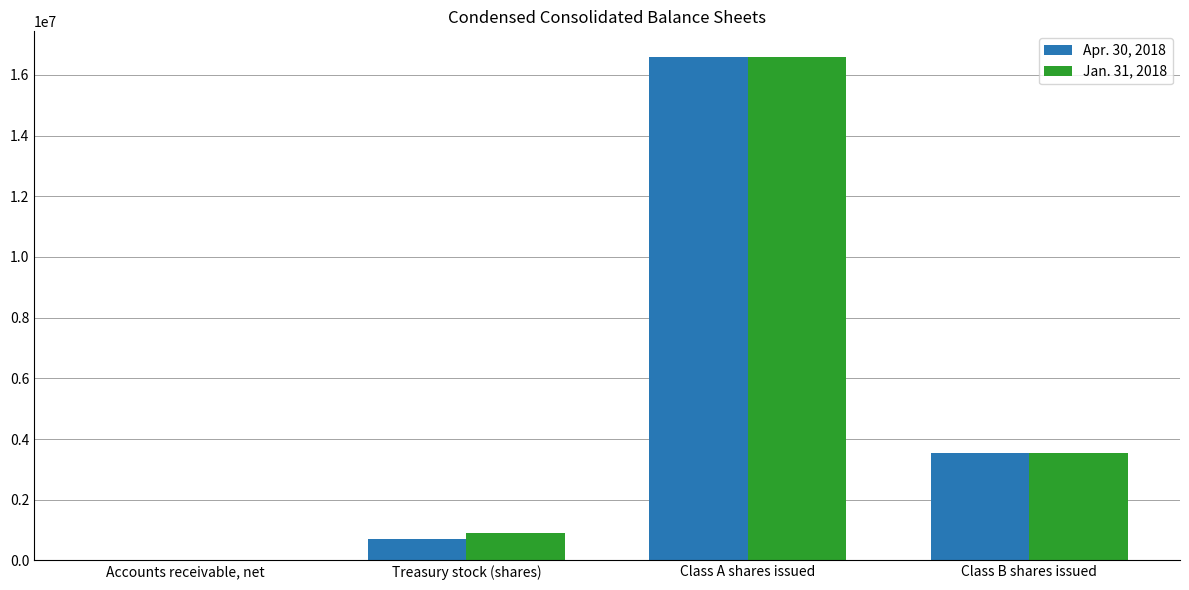

Reading right to left, extract all data points from this chart.

Apr. 30, 2018: 3537380	16605215	718323	1902
Jan. 31, 2018: 3537380	16605215	892700	1763